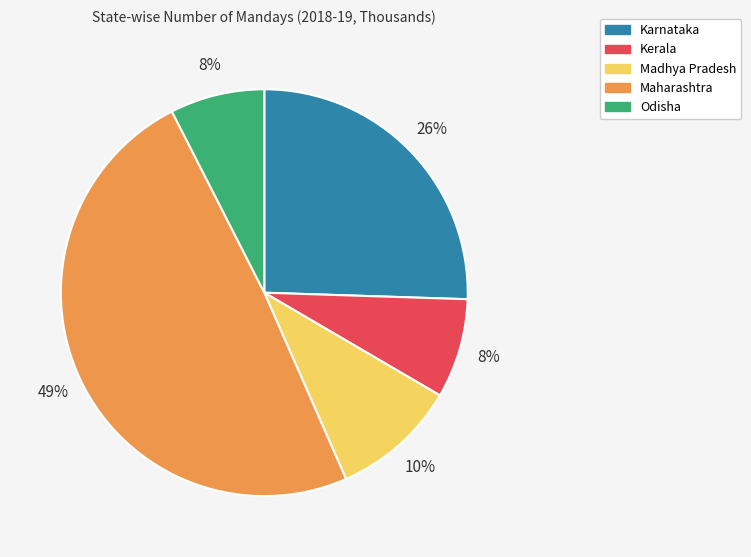

What is the largest slice in the pie chart?

Maharashtra